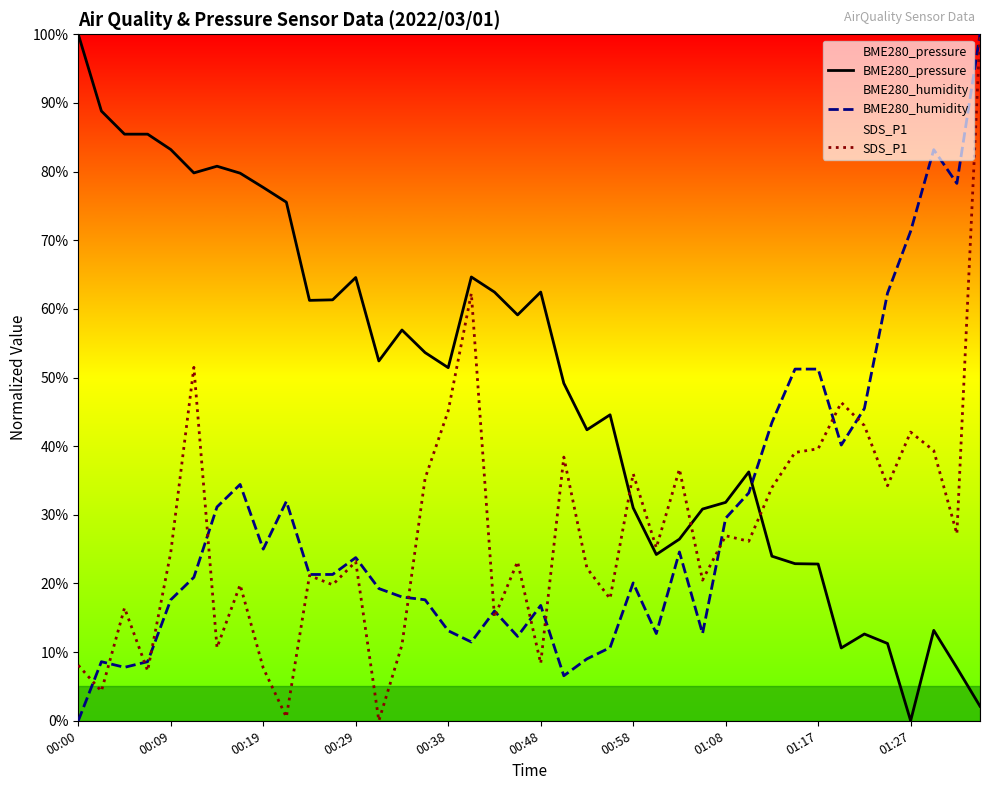

At which label does BME280_pressure reach its minimum?

01:27